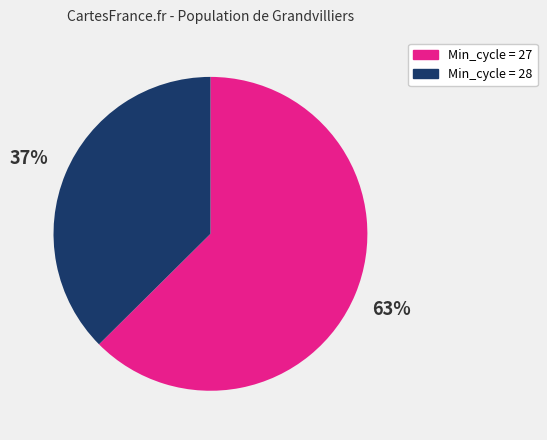

How many slices are in this pie chart?

2